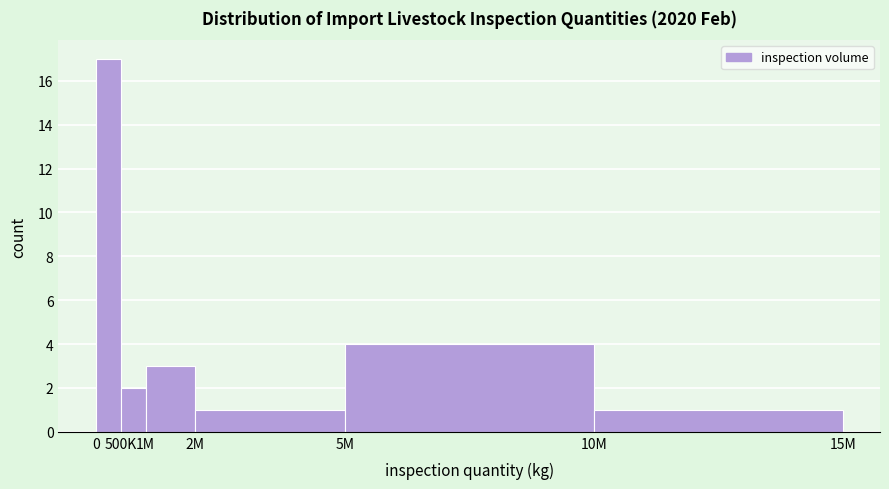

Reading right to left, transcribe all the data shown in this chart.

10M=1	5M=4	2M=1	1M=3	500K=2	0=17